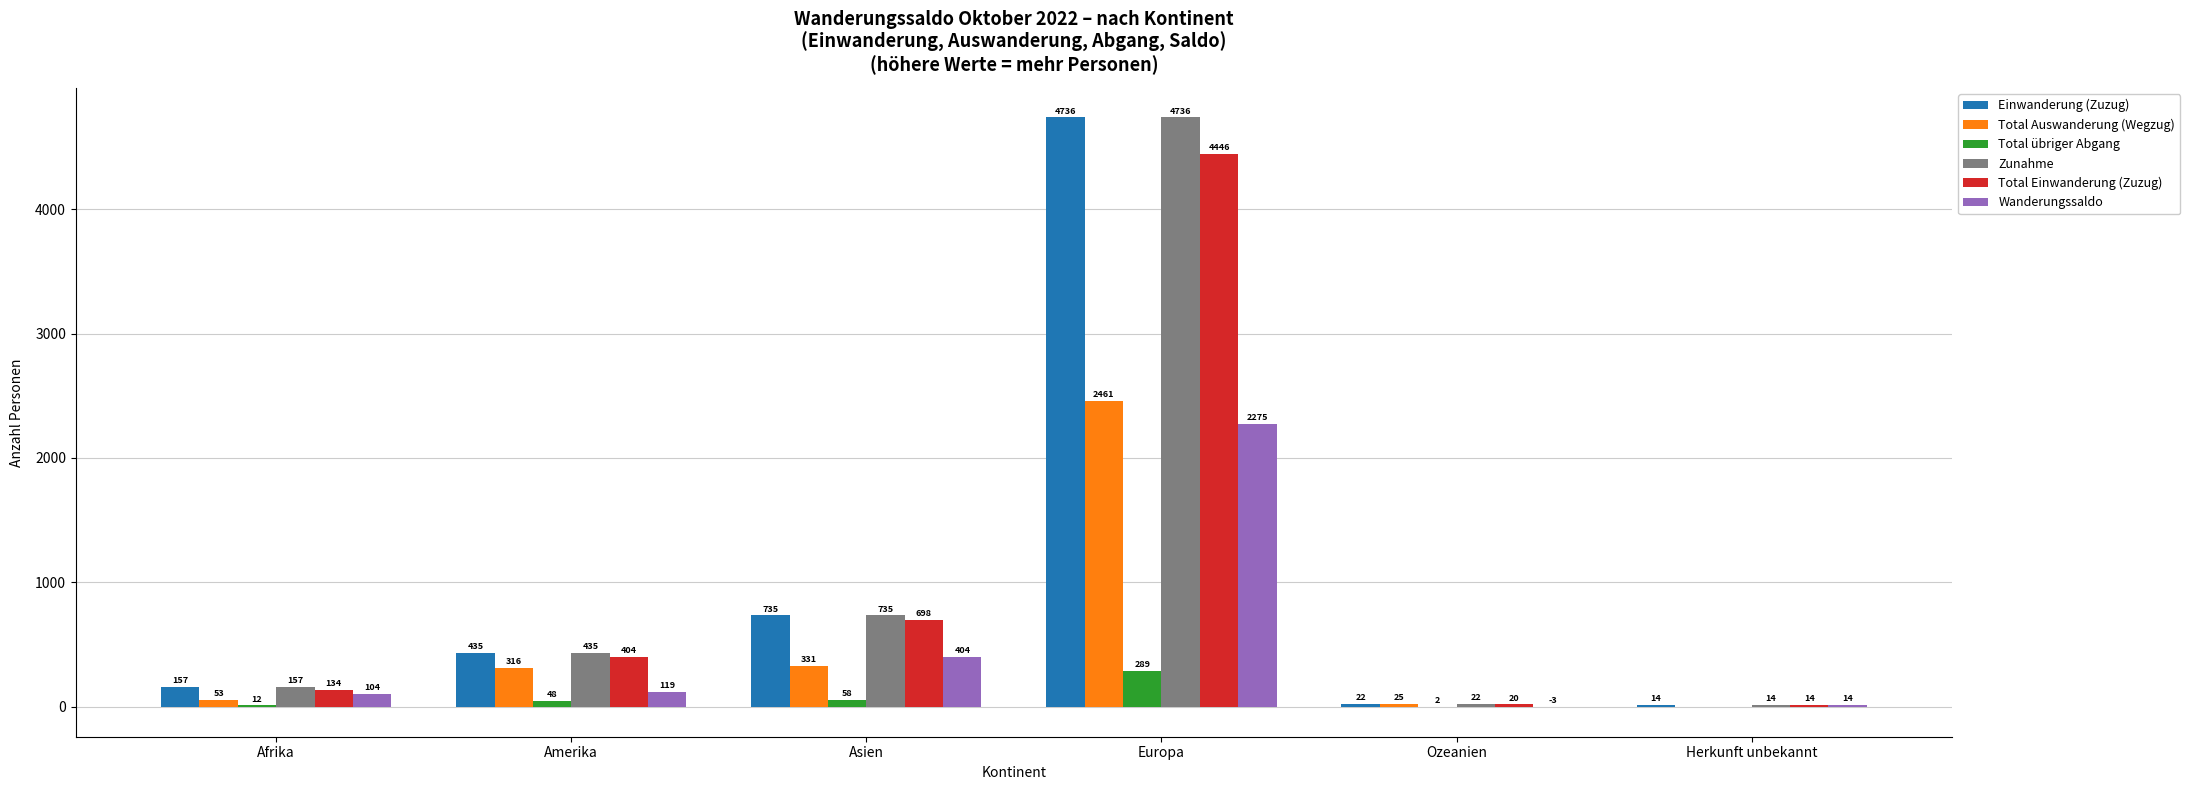

Reading left to right, extract all data points from this chart.

Einwanderung (Zuzug): Afrika=157	Amerika=435	Asien=735	Europa=4736	Ozeanien=22	Herkunft unbekannt=14
Total Auswanderung (Wegzug): Afrika=53	Amerika=316	Asien=331	Europa=2461	Ozeanien=25	Herkunft unbekannt=0
Total übriger Abgang: Afrika=12	Amerika=48	Asien=58	Europa=289	Ozeanien=2	Herkunft unbekannt=0
Zunahme: Afrika=157	Amerika=435	Asien=735	Europa=4736	Ozeanien=22	Herkunft unbekannt=14
Total Einwanderung (Zuzug): Afrika=134	Amerika=404	Asien=698	Europa=4446	Ozeanien=20	Herkunft unbekannt=14
Wanderungssaldo: Afrika=104	Amerika=119	Asien=404	Europa=2275	Ozeanien=-3	Herkunft unbekannt=14